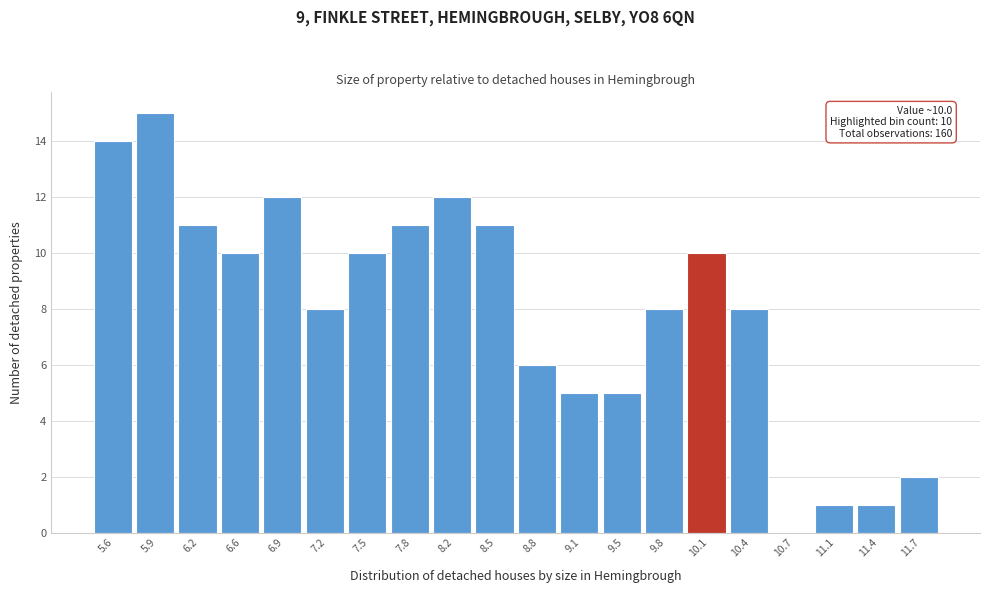

Which range on the x-axis has the tallest bar?

5.75 to 6.05